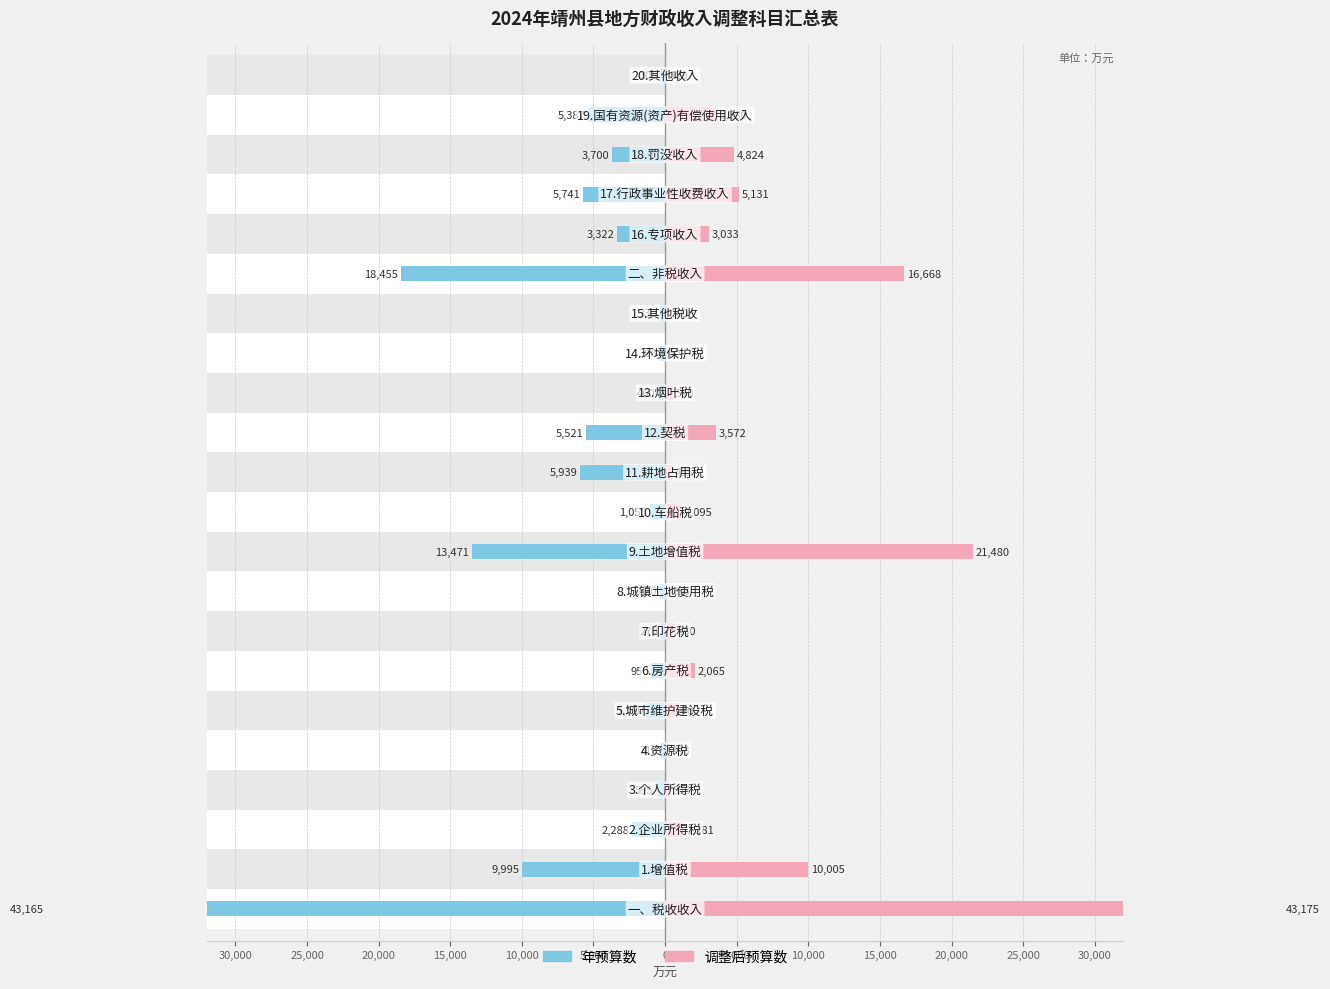

The 调整后预算数 series shows 519 at 0. True or false?

False